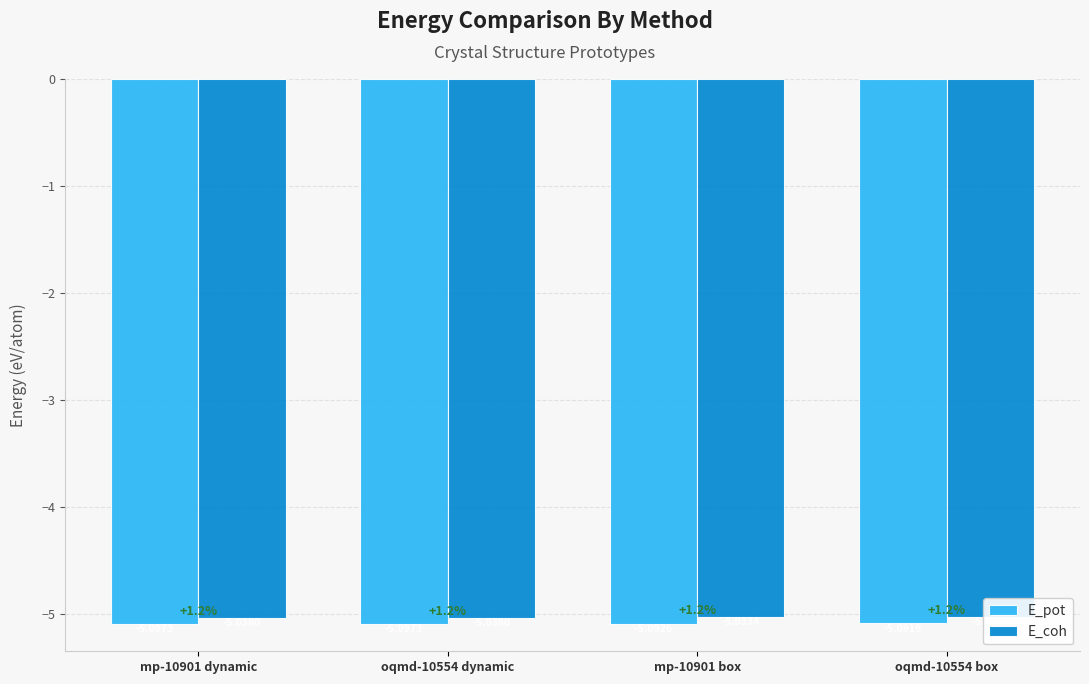

Which series has the largest total across all categories?

E_coh